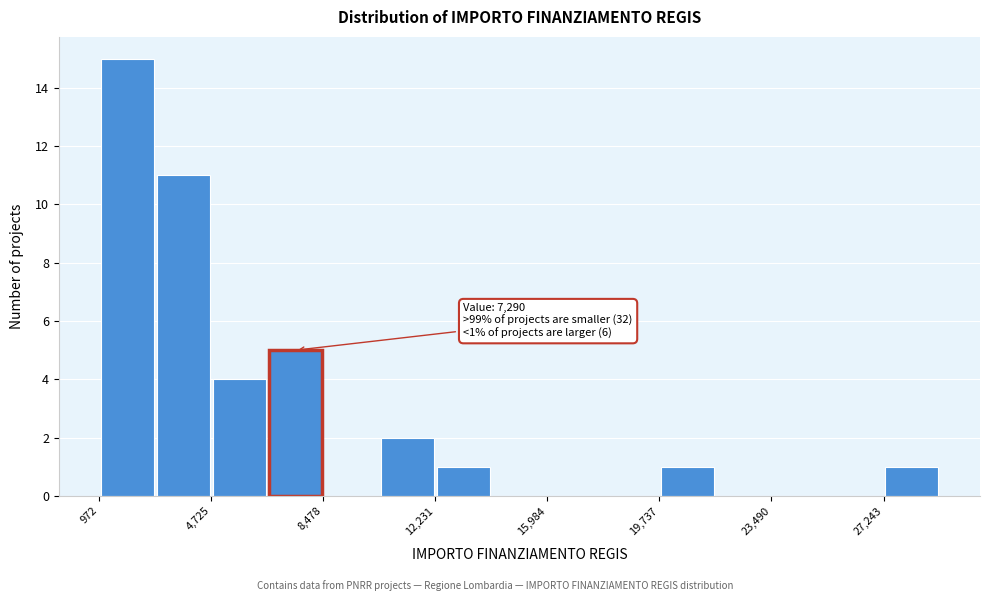

Read against the x-axis, roughly where is the centre of the tallest bar?

2000